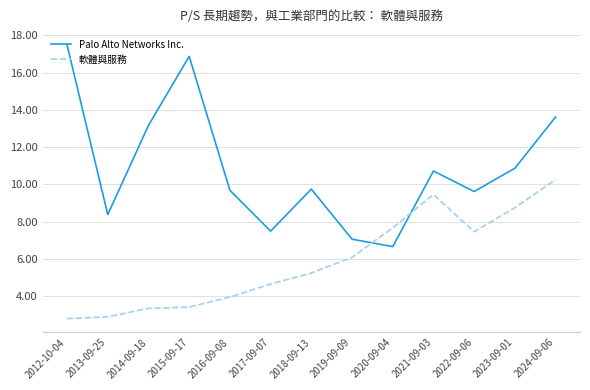

At which label does Palo Alto Networks Inc. reach its peak?

2012-10-04